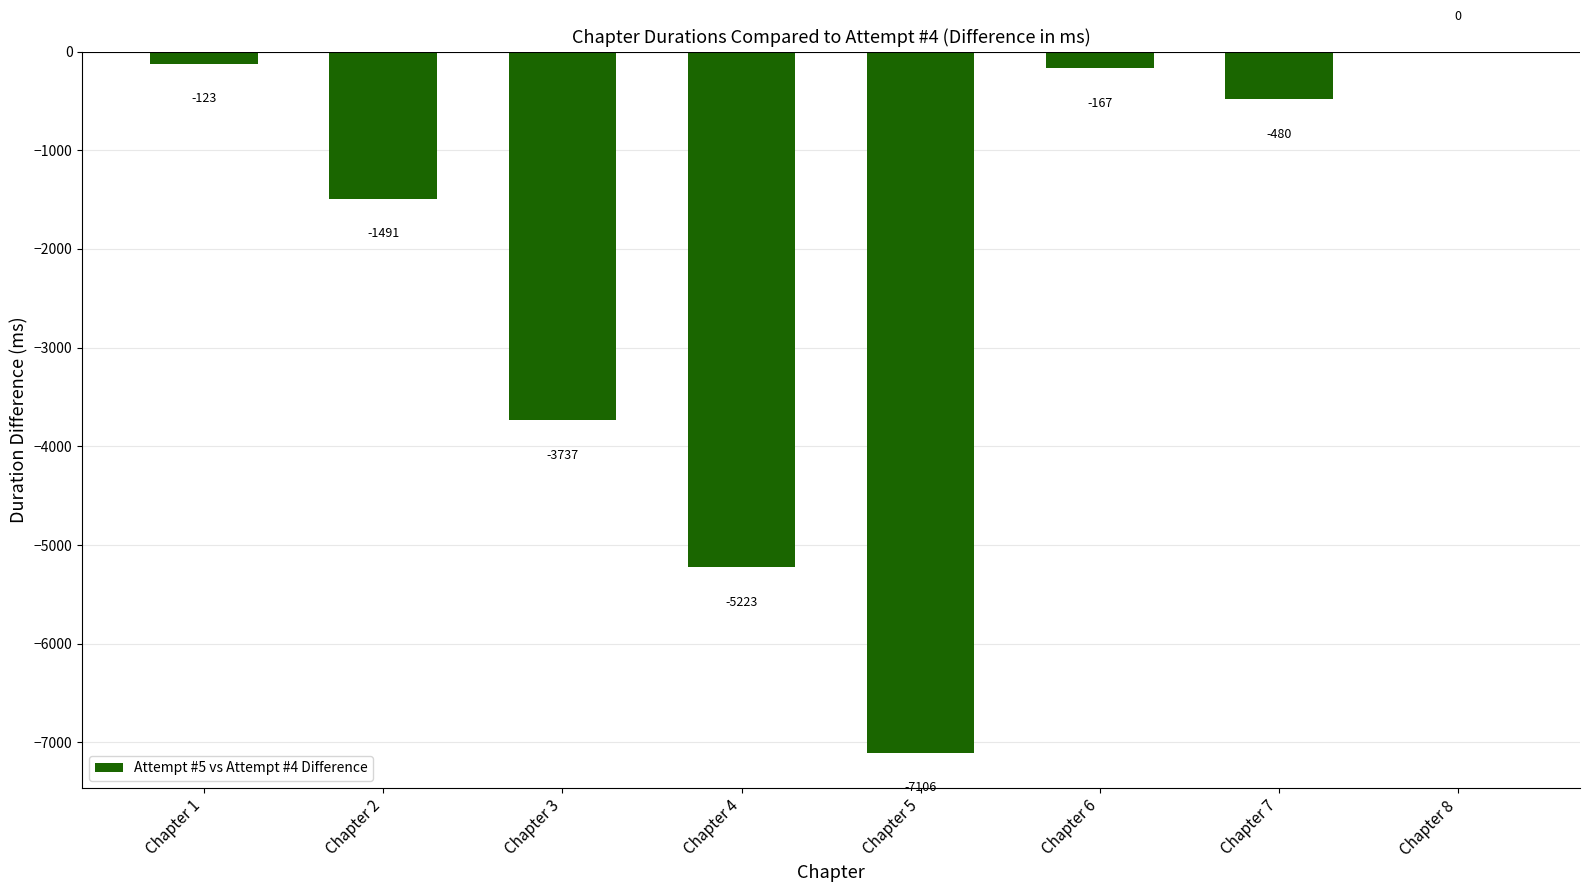

At which category does the chart reach its peak across all series?

Chapter 8